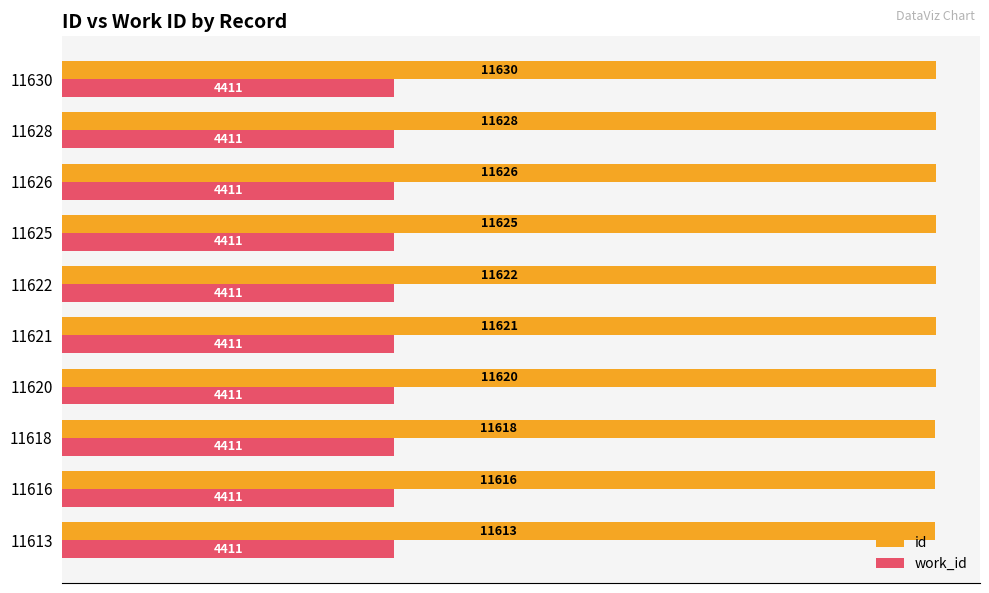

What is the maximum value shown in the chart?

11630